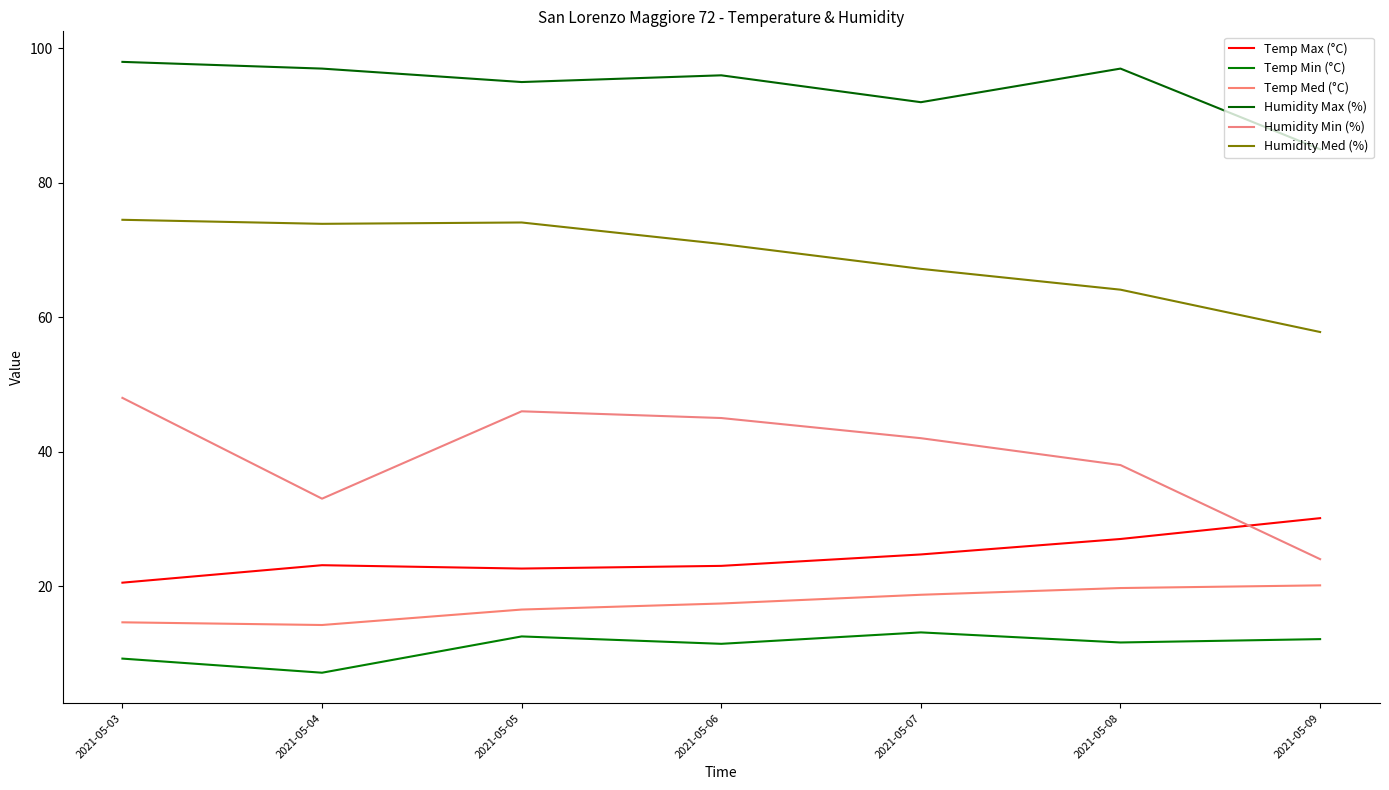

What is the spread (max minus min) of values at 2021-05-05?

82.5